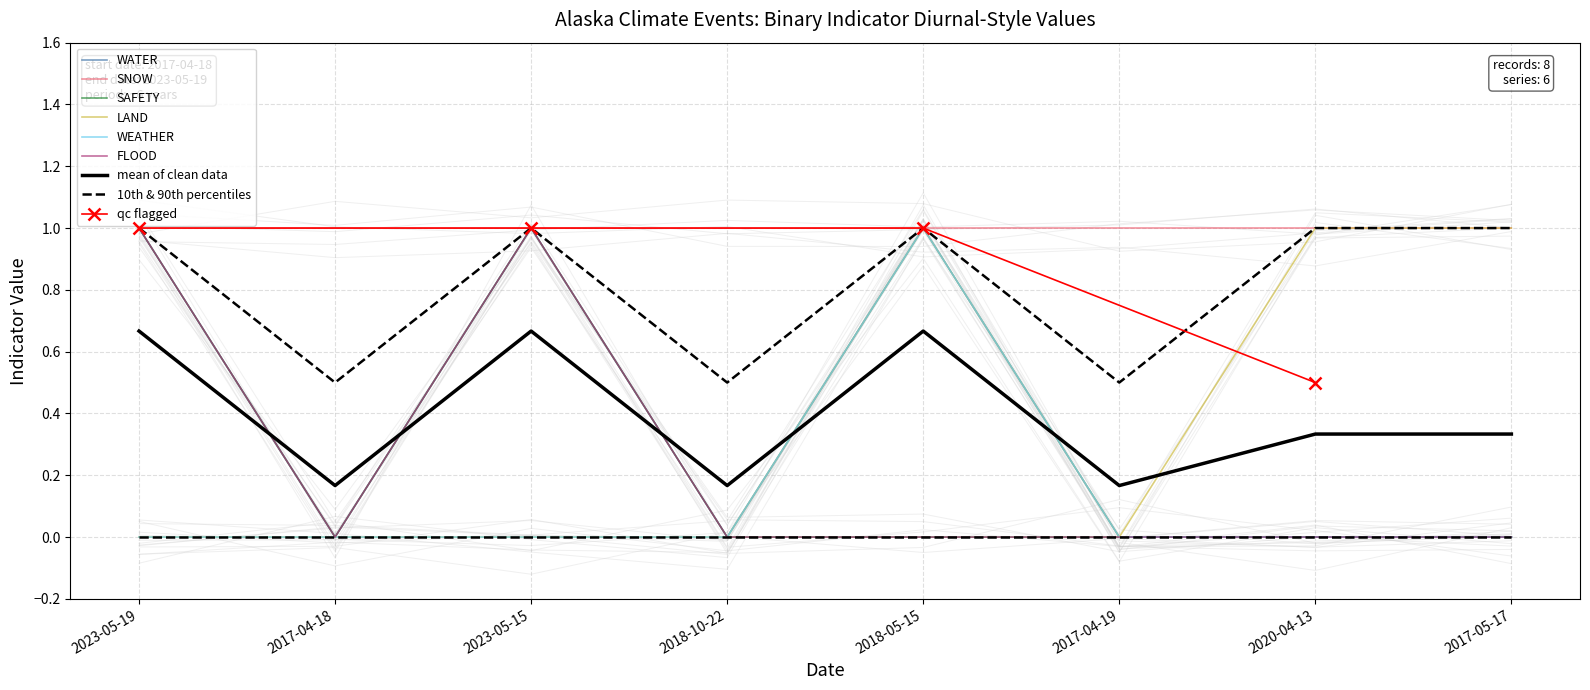

Which series has the widest spread of values?

WATER